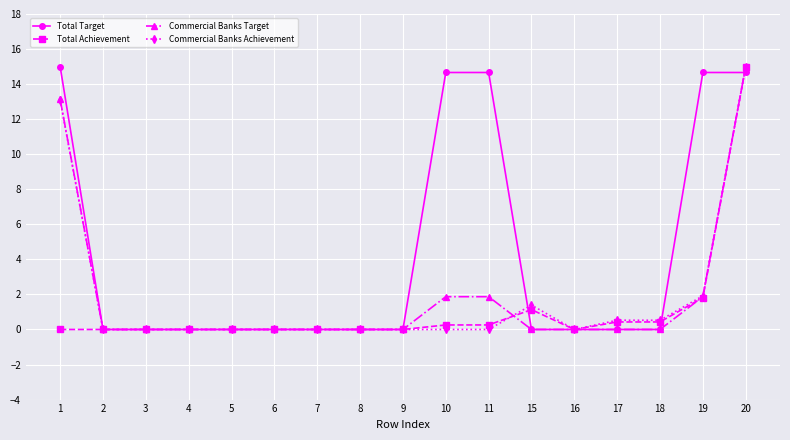

Which series has the largest total across all categories?

Total Target